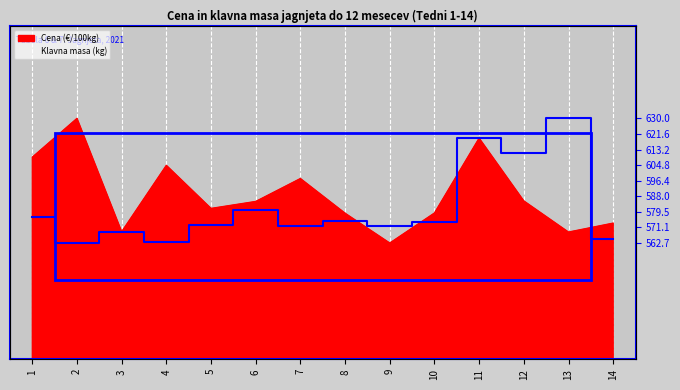

Where do Klavna masa (kg) and Cena (€/100kg) first cross each other?

8 and 9